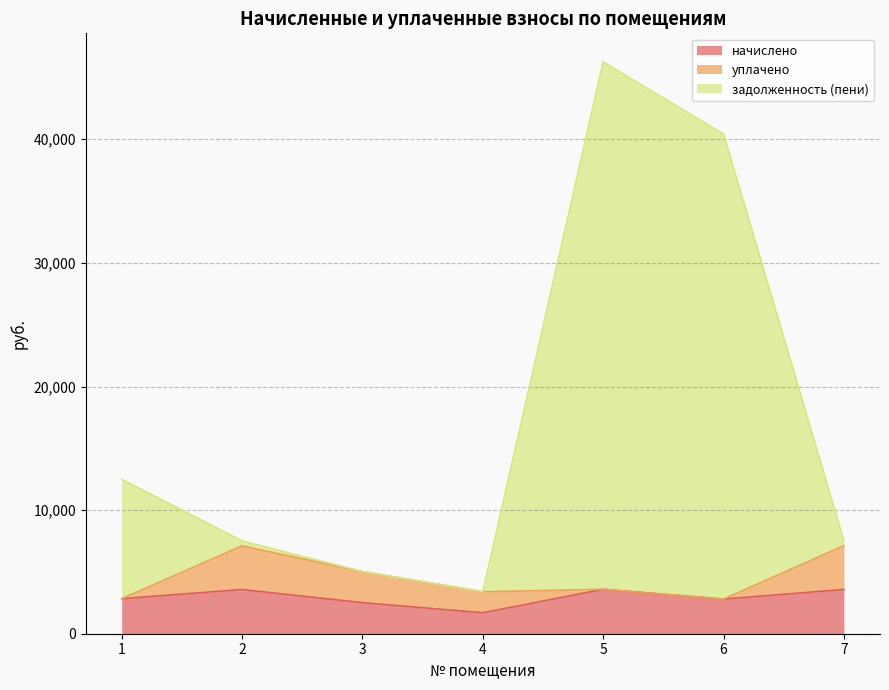

What are all the series names shown in the legend?

начислено, уплачено, задолженность (пени)